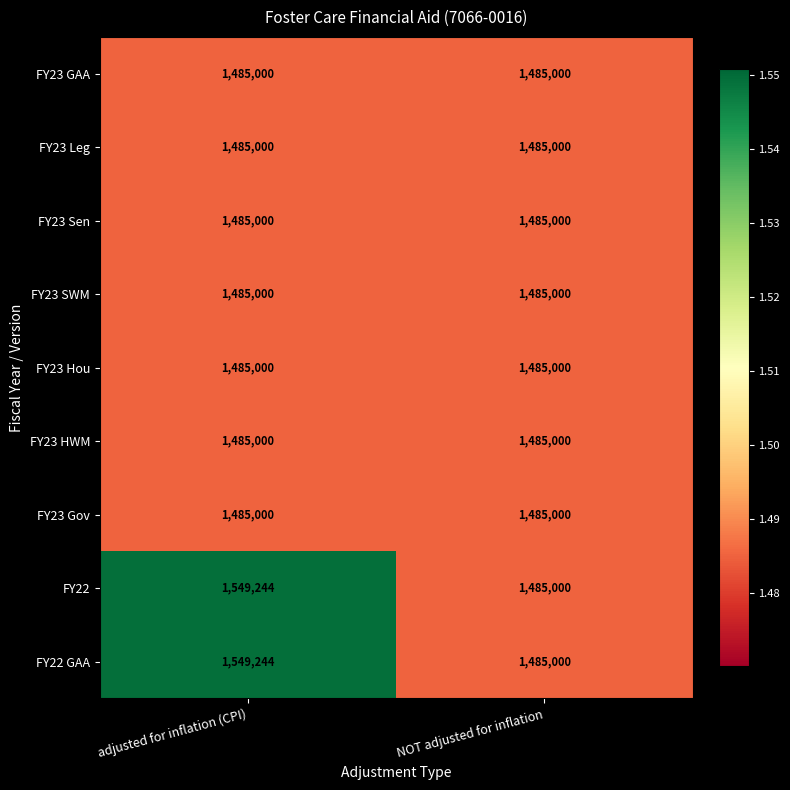

Reading left to right, what are all the values shown in this chart?

FY23 GAA: adjusted for inflation (CPI)=1485000	NOT adjusted for inflation=1485000
FY23 Leg: adjusted for inflation (CPI)=1485000	NOT adjusted for inflation=1485000
FY23 Sen: adjusted for inflation (CPI)=1485000	NOT adjusted for inflation=1485000
FY23 SWM: adjusted for inflation (CPI)=1485000	NOT adjusted for inflation=1485000
FY23 Hou: adjusted for inflation (CPI)=1485000	NOT adjusted for inflation=1485000
FY23 HWM: adjusted for inflation (CPI)=1485000	NOT adjusted for inflation=1485000
FY23 Gov: adjusted for inflation (CPI)=1485000	NOT adjusted for inflation=1485000
FY22: adjusted for inflation (CPI)=1549244	NOT adjusted for inflation=1485000
FY22 GAA: adjusted for inflation (CPI)=1549244	NOT adjusted for inflation=1485000